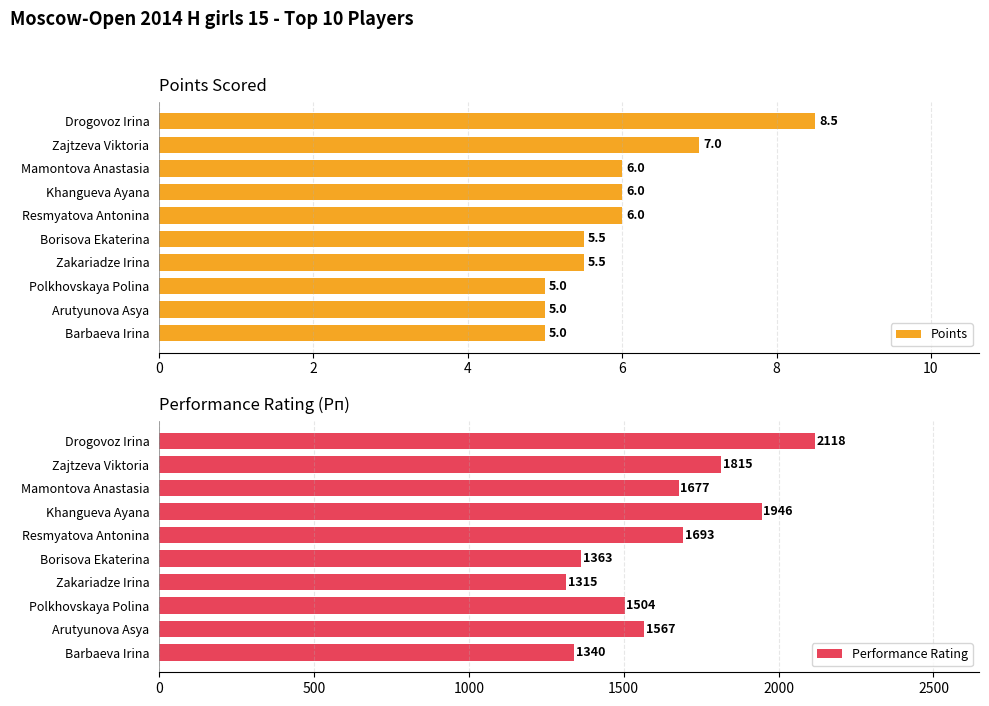

The value of Points at Zajtzeva Viktoria is 4.5. True or false?

False